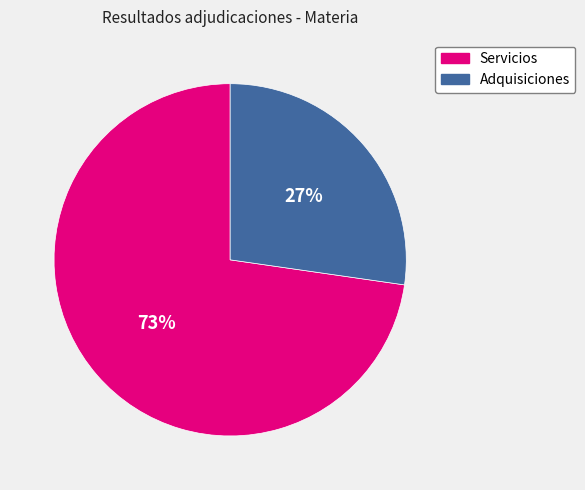

The Adquisiciones slice represents 13% of the pie. True or false?

False